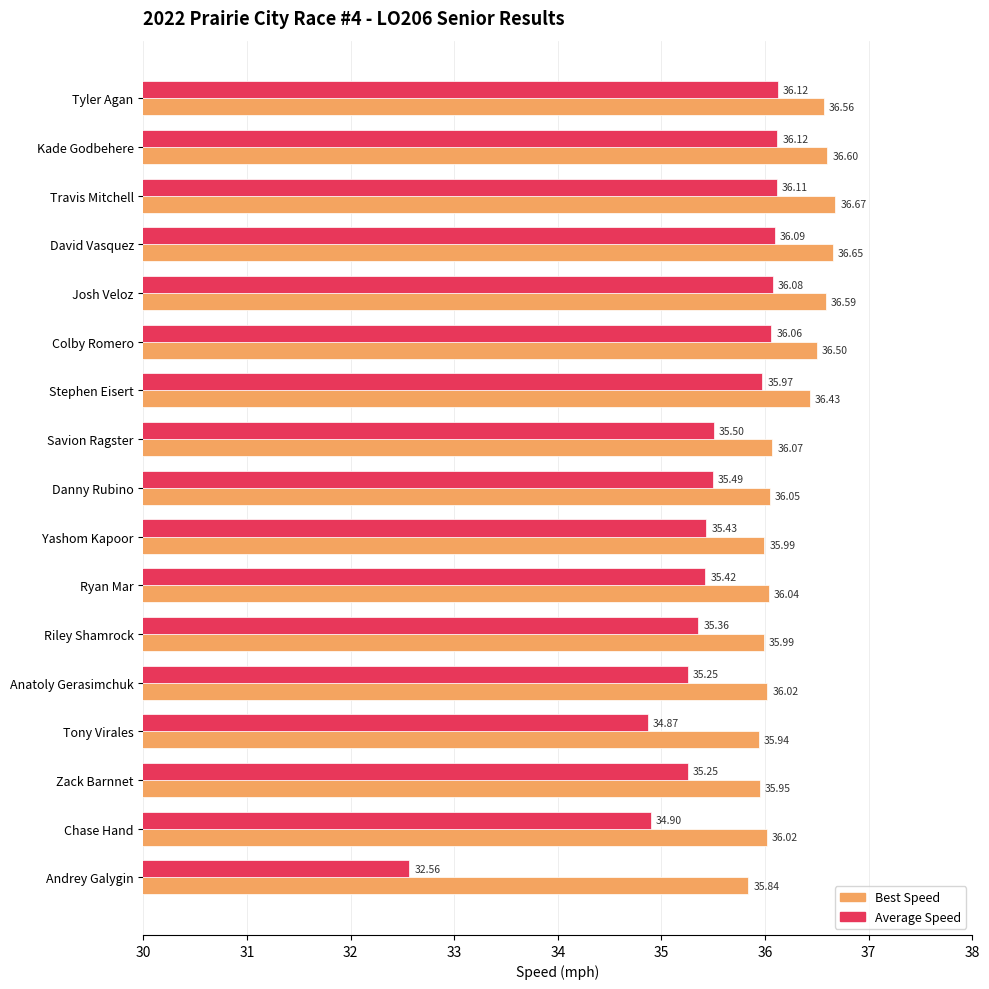

Rank the series by their maximum value, from highest to lowest.

Best Speed, Average Speed